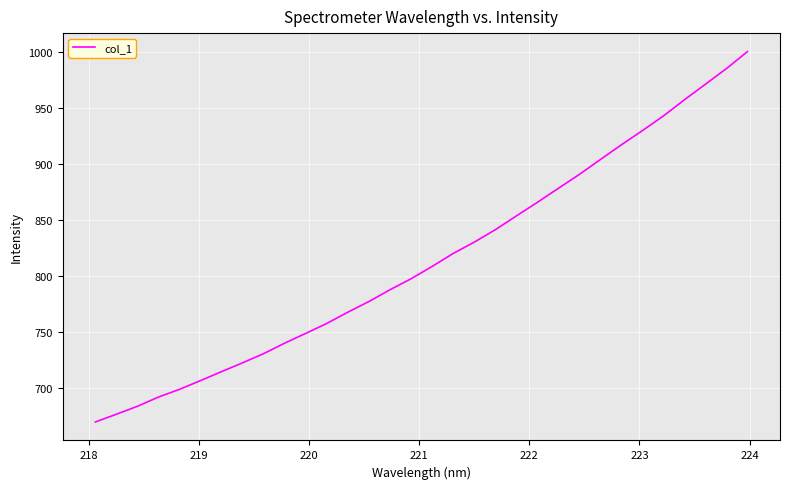

How many series are shown in this chart?

1